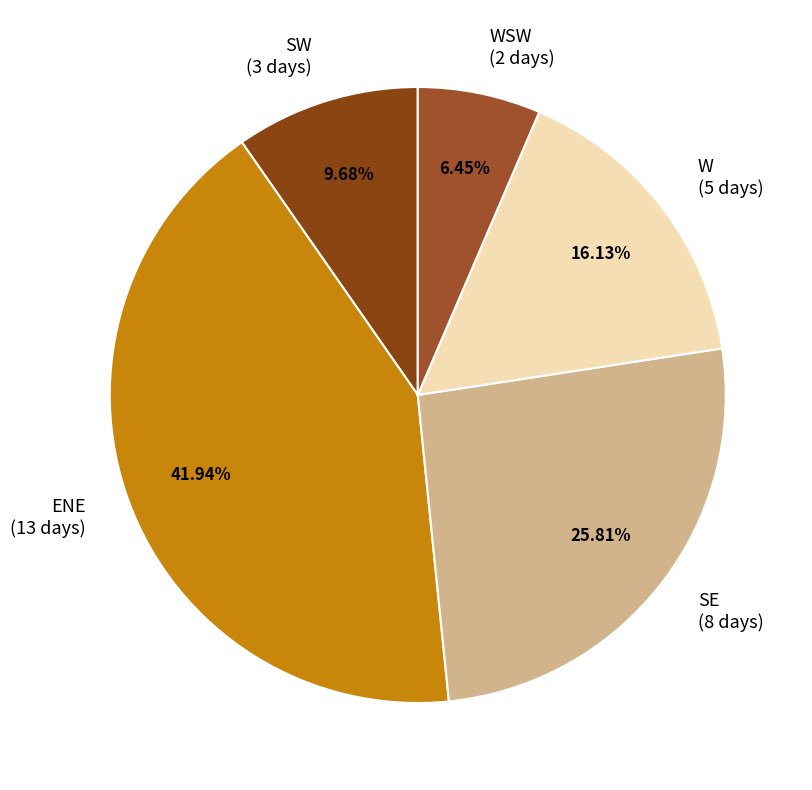

Does any single category account for the majority?

No